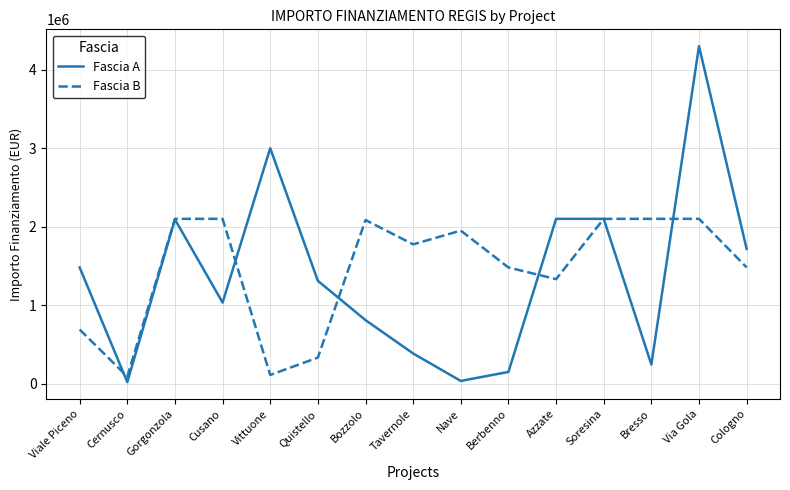

What is the difference between the maximum and second lowest values in the Fascia B series?

1988579.0